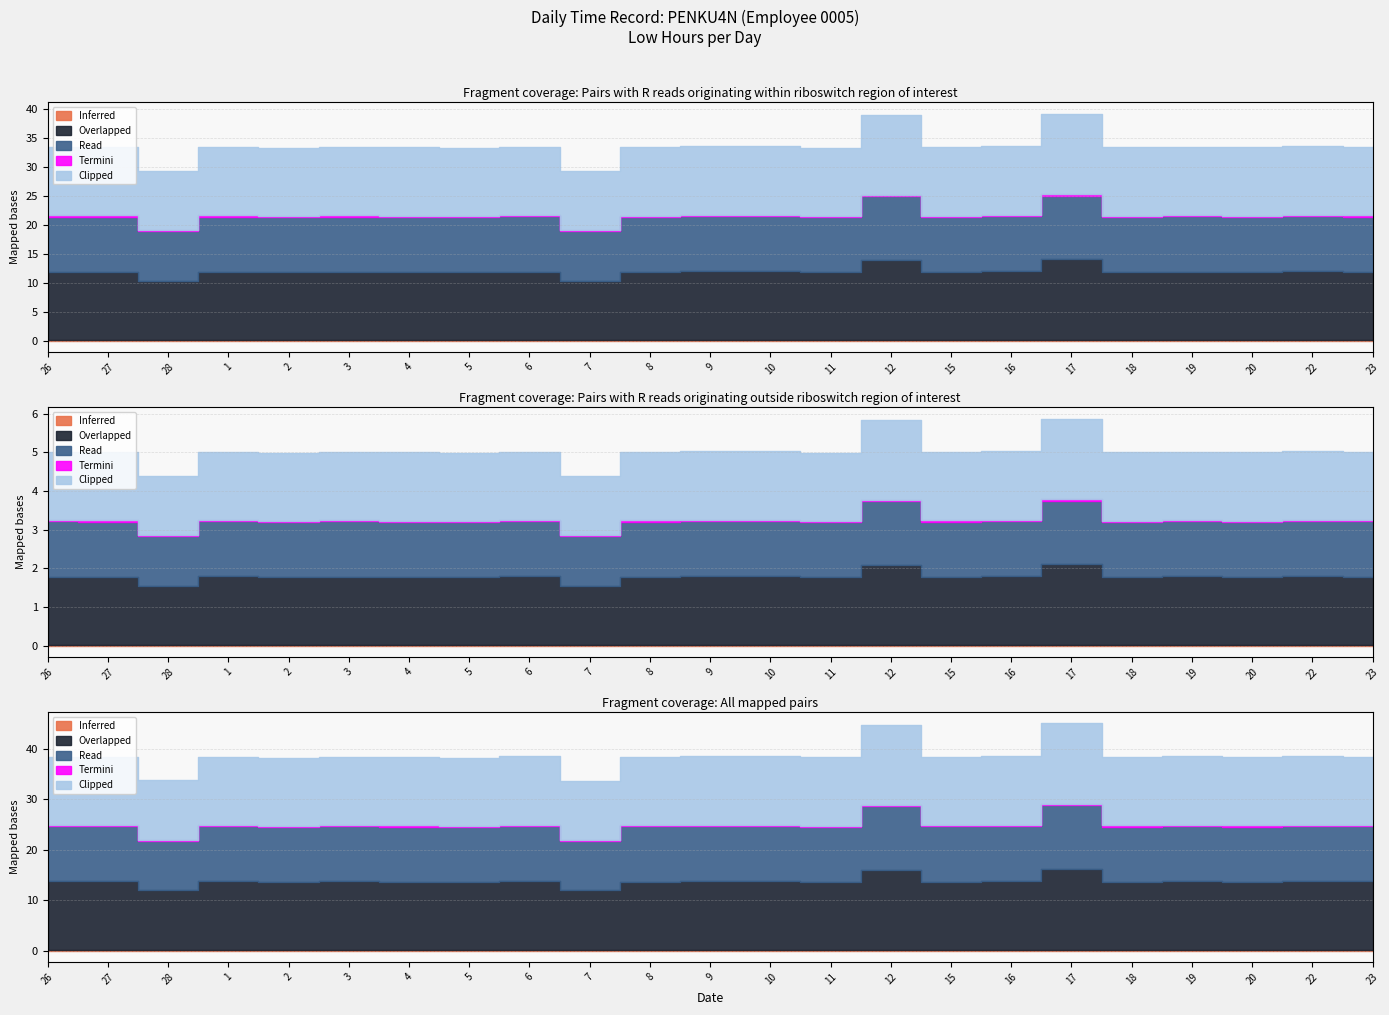

What is the value of the Read point at the 2nd from the left?

9.5